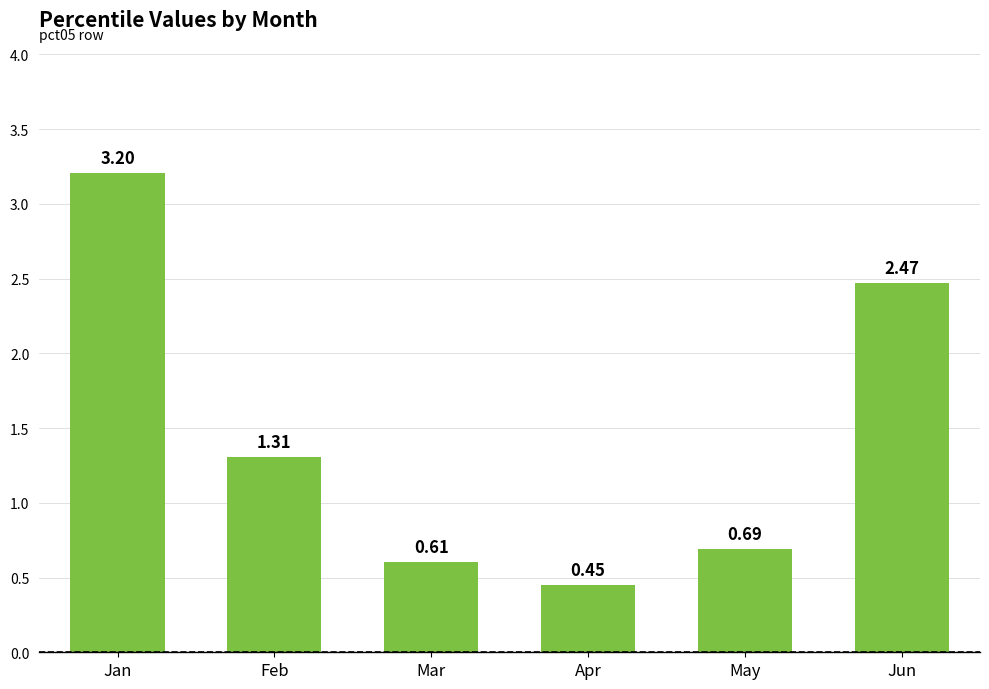

How many bars are there in total?

6